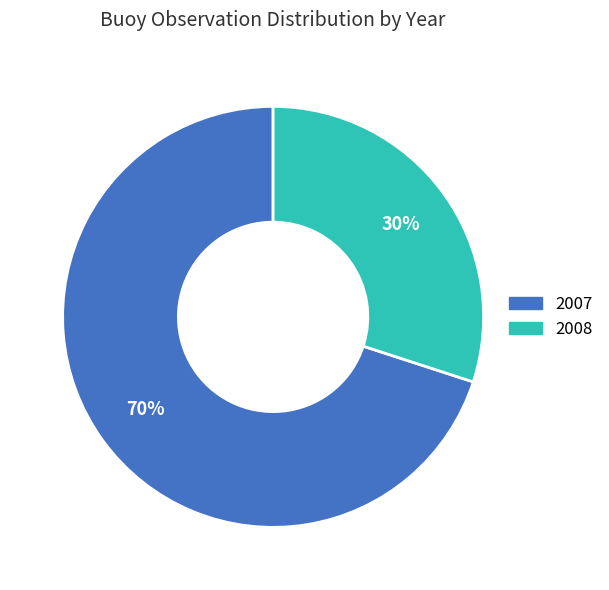

Is it true that 2008 is 7% of the pie?

False